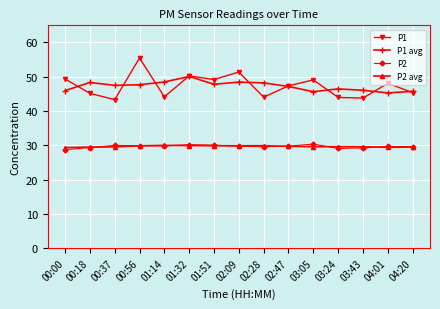

Does the chart display data point markers on the line(s)?

Yes